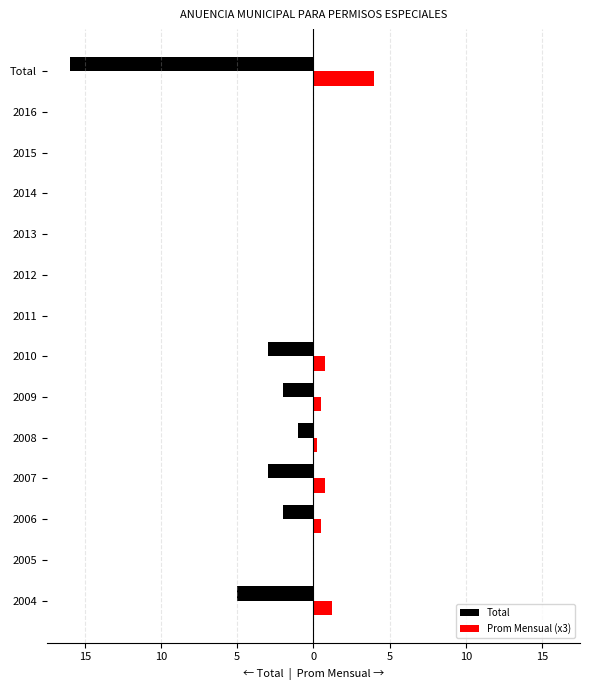

What are all the series names shown in the legend?

Total, Prom Mensual (x3)